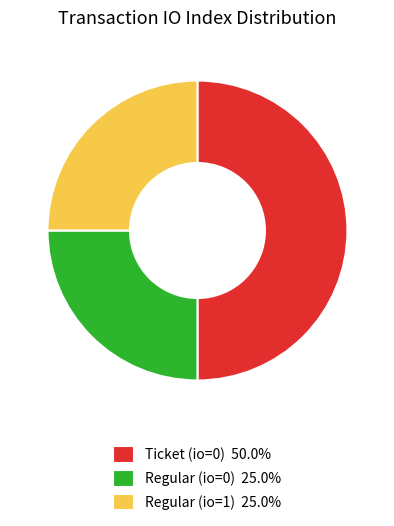

Is the sum of Ticket (io=0) 50.0% and Regular (io=1) 25.0% greater than half?

Yes